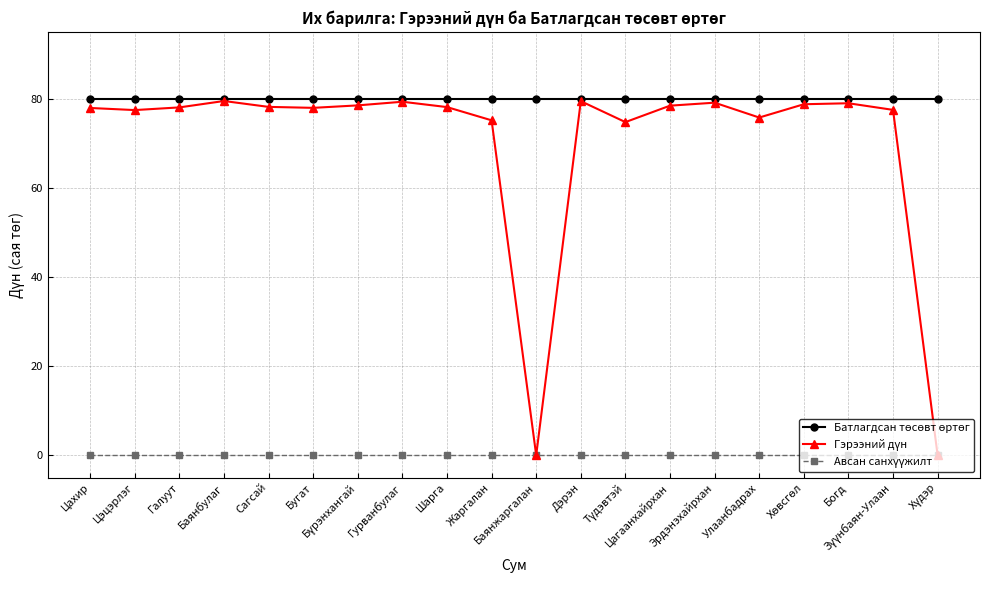

What is the maximum value shown in the chart?

80.0